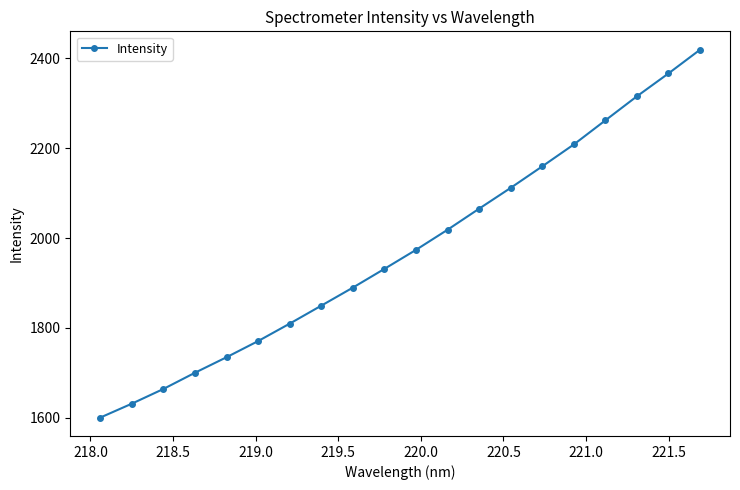

True or false: there are more than 0 points higher than both neighbors.

False